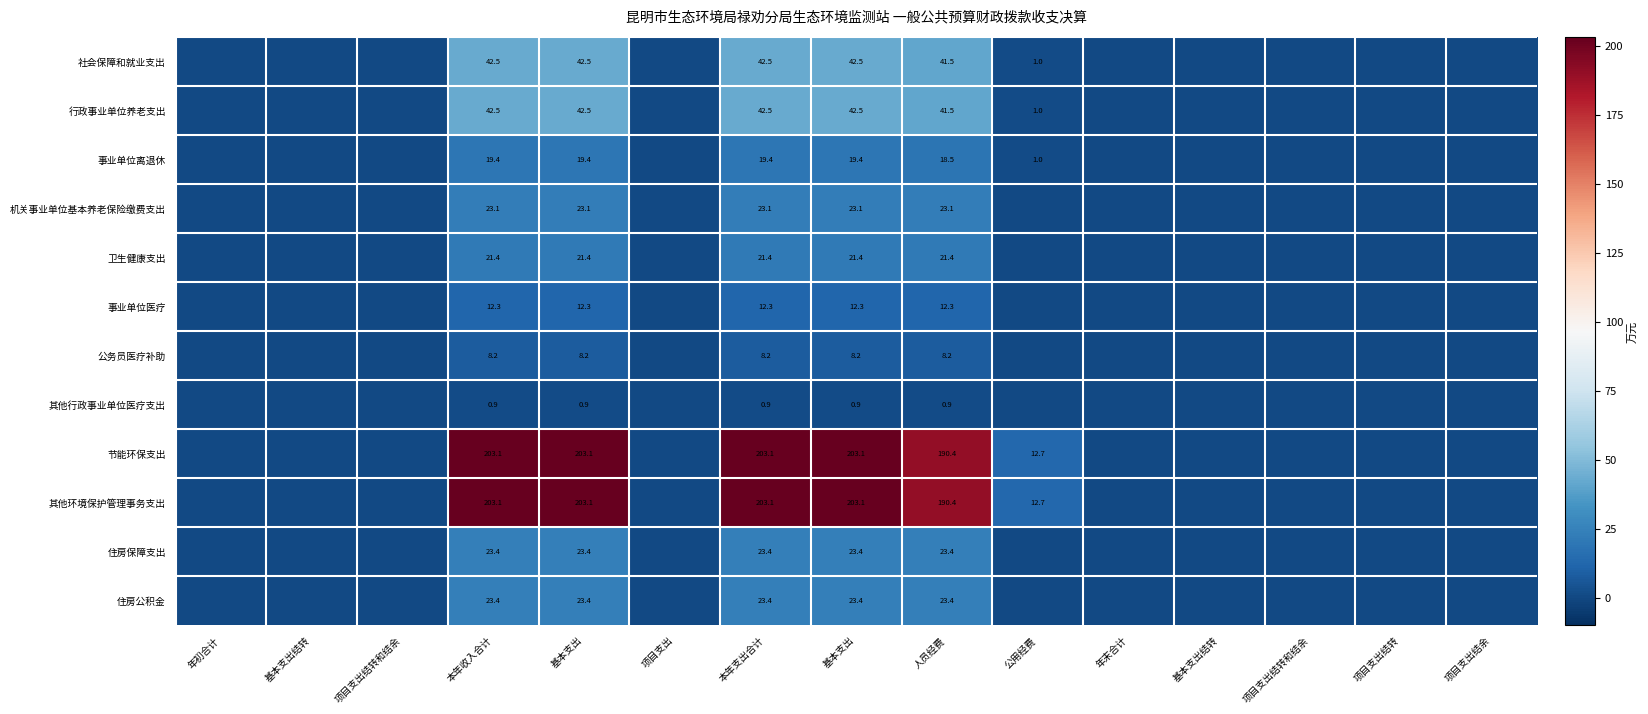

Where is 公务员医疗补助 nearest to the value 4?

年初合计